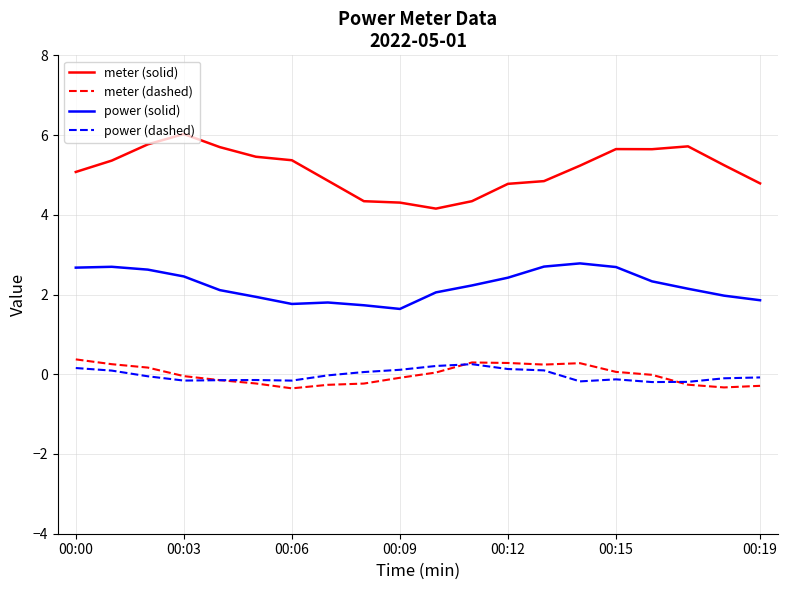

True or false: power (solid) and power (dashed) cross at least once.

False